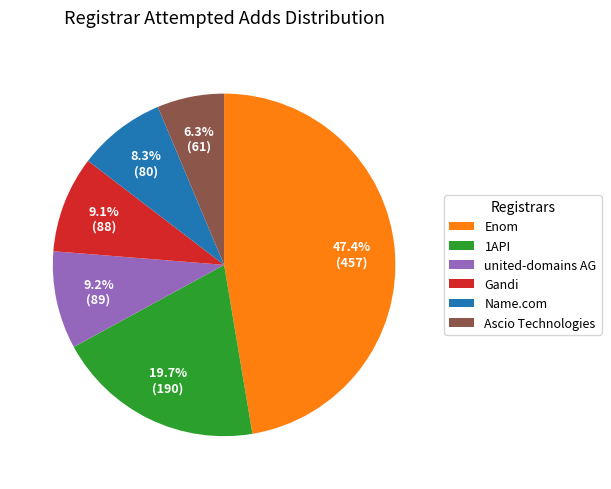

Is there a majority slice in this chart?

No